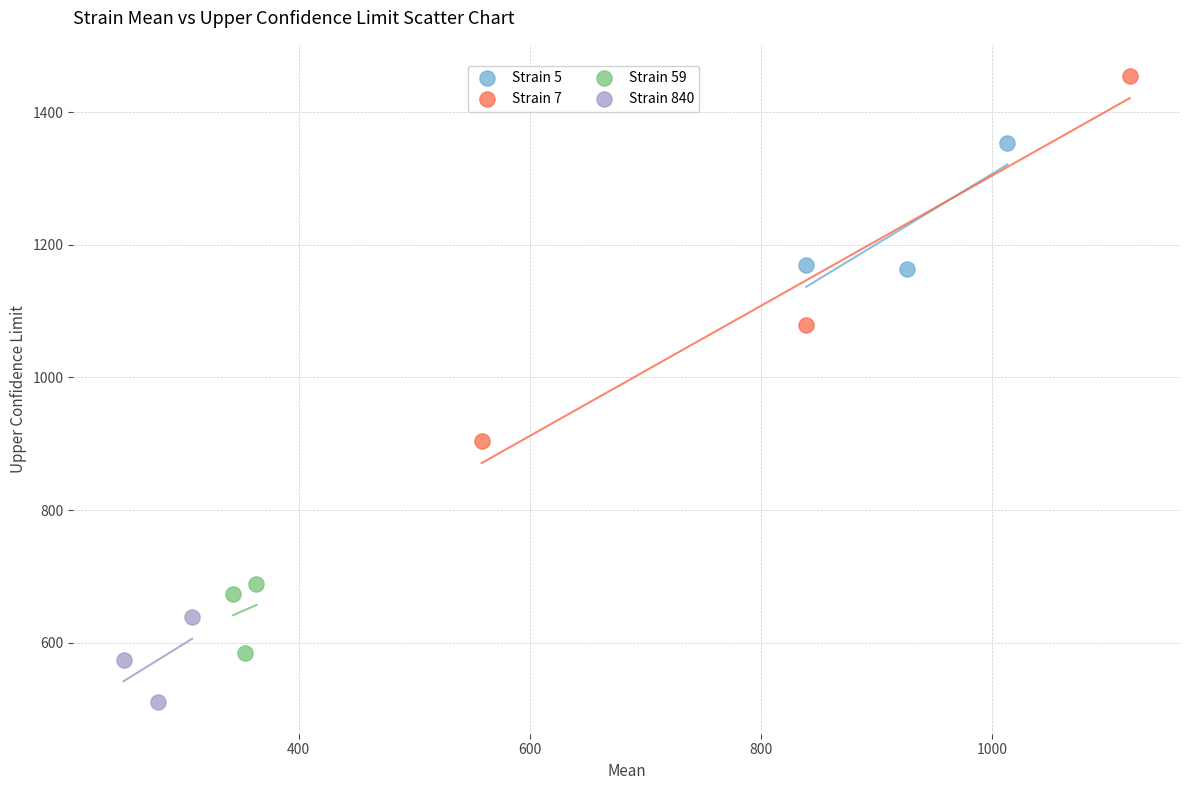

Which series reaches the minimum Y coordinate?

Strain 840